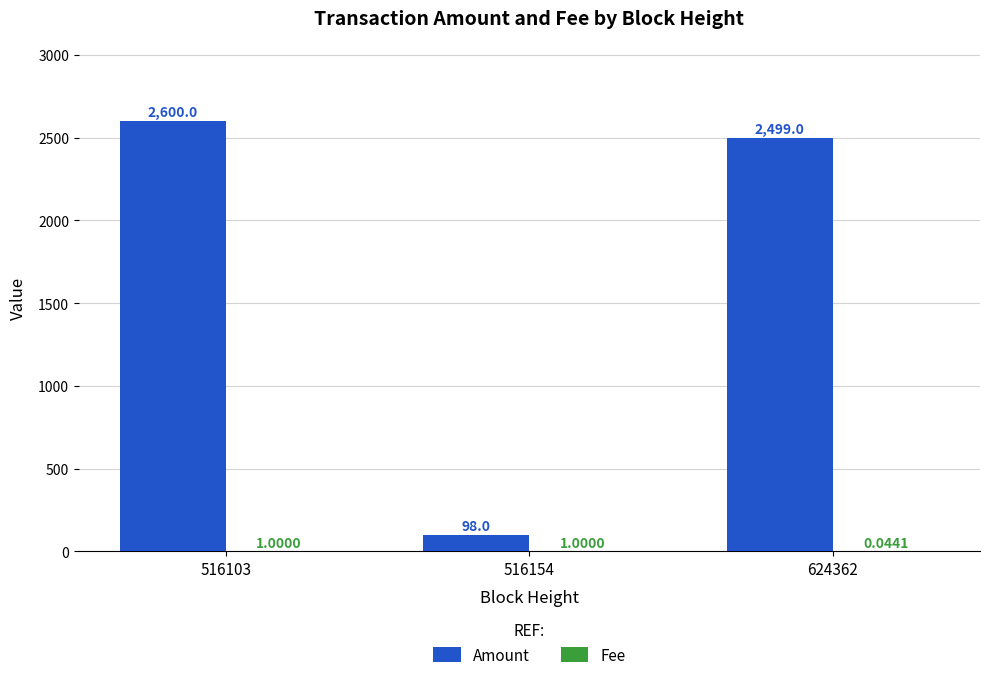

How many groups of bars are there?

3